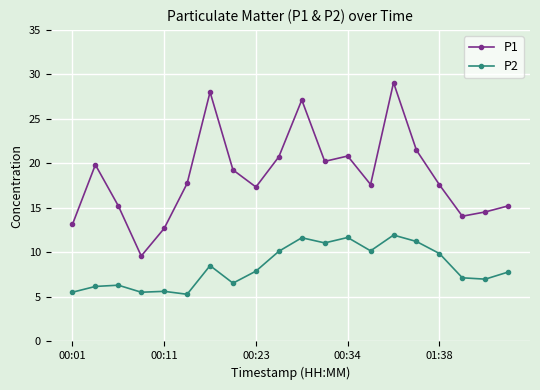

What is the average value of the P2 series?

8.4